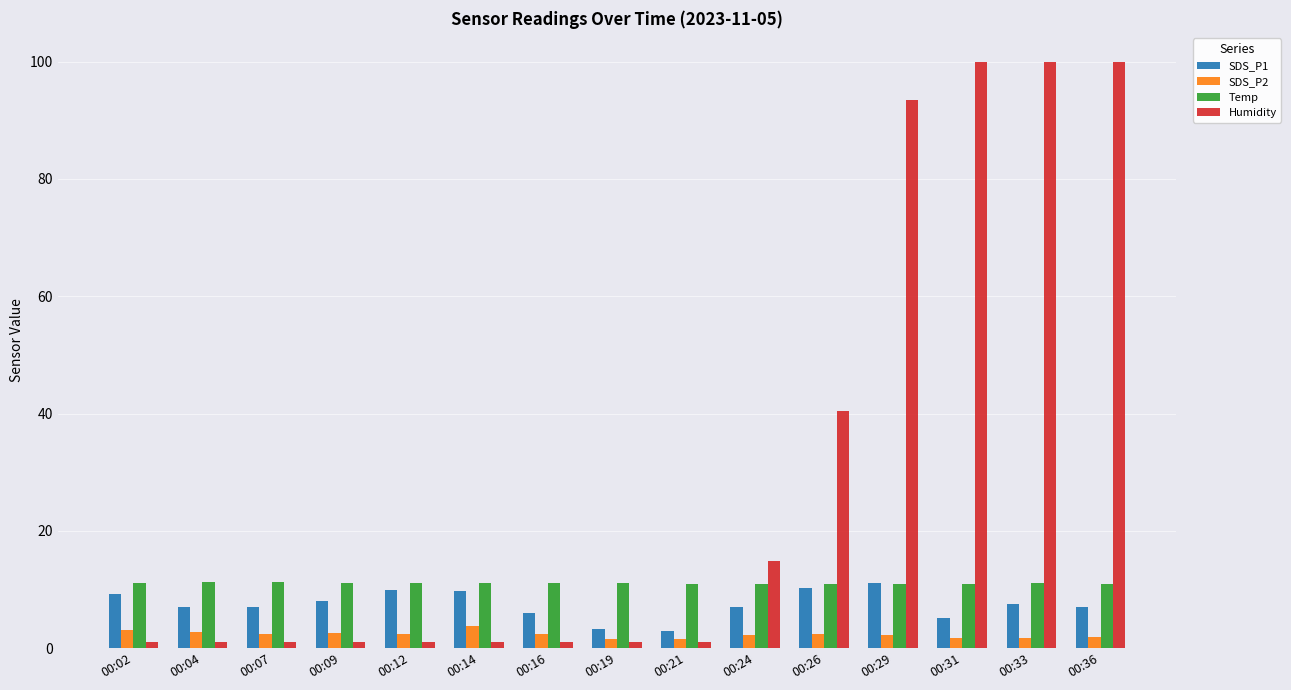

Between 00:07 and 00:31, which series saw the biggest shift?

Humidity